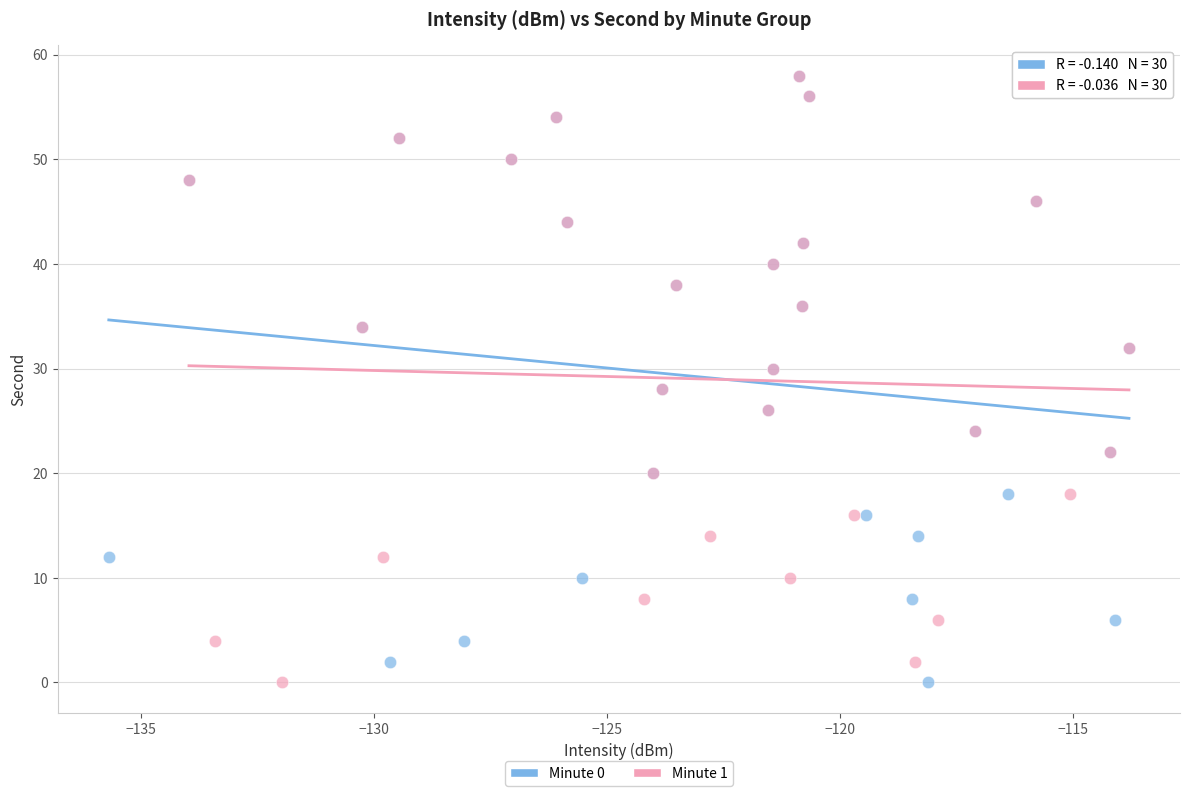

What are all the series names shown in the legend?

Minute 0, Minute 1